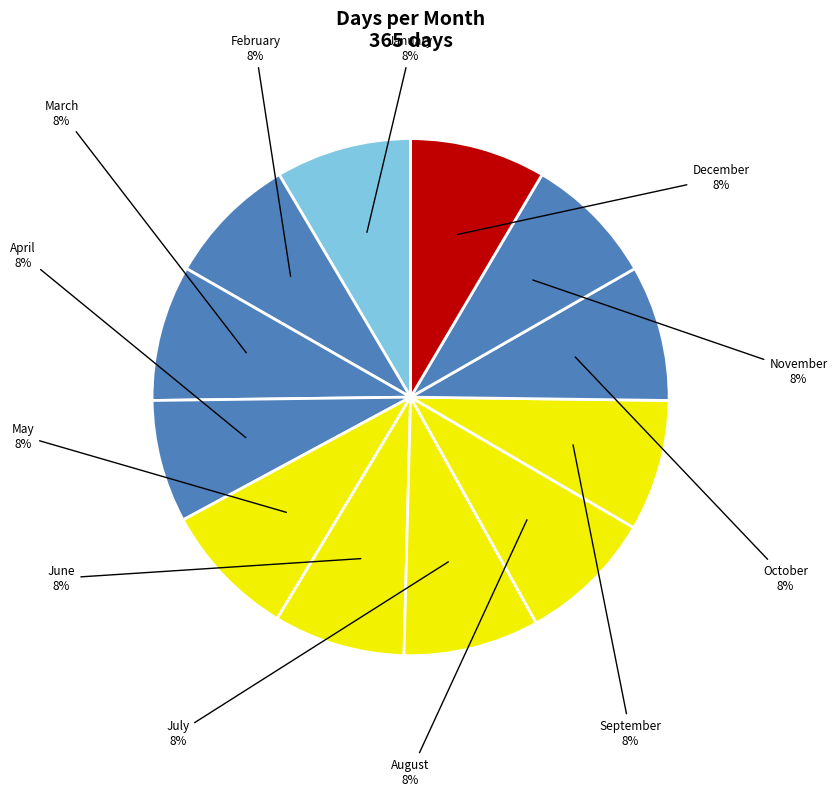

To the nearest percent, what is the difference between the largest and smallest slice percentages?

1%